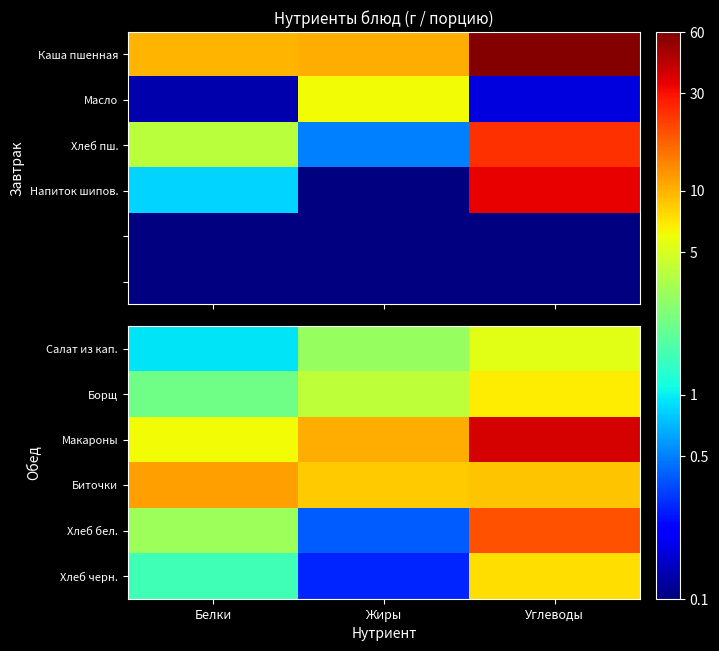

What is the approximate value of Хлеб бел. at Белки?

3.2